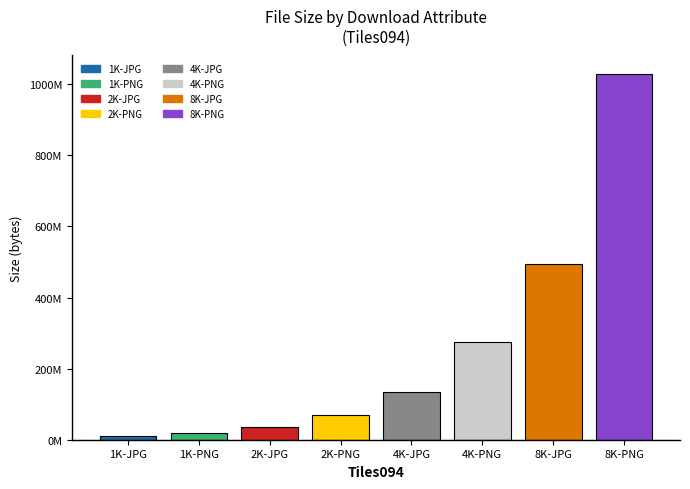

Reading left to right, what are all the values shown in this chart?

1K-JPG=9559283	1K-PNG=18567250	2K-JPG=35241041	2K-PNG=70567542	4K-JPG=135573826	4K-PNG=273584588	8K-JPG=493772413	8K-PNG=1029482183